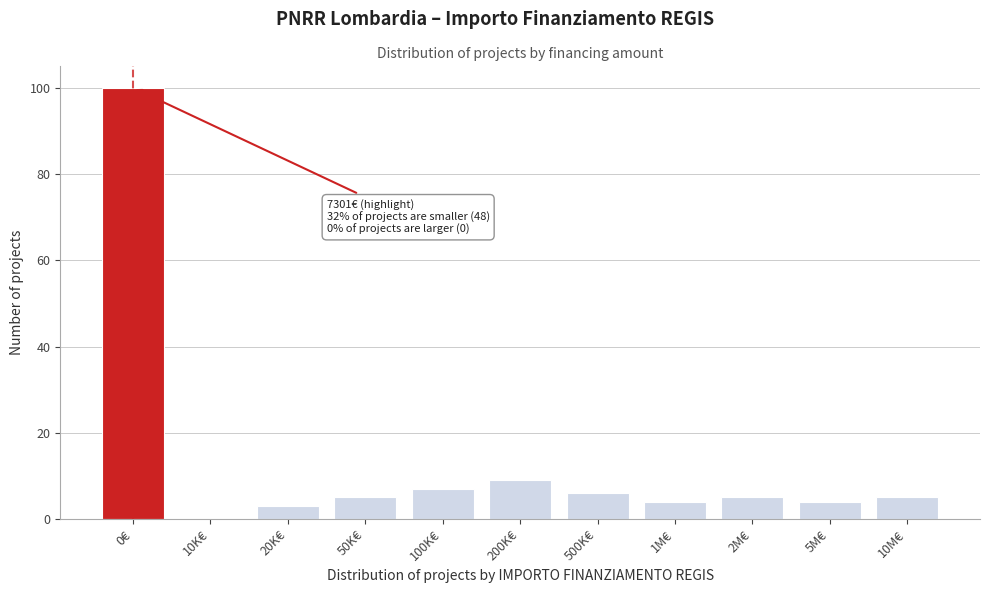

Reading right to left, list all the values displayed in this chart.

10M€=5	5M€=4	2M€=5	1M€=4	500K€=6	200K€=9	100K€=7	50K€=5	20K€=3	10K€=0	0€=100